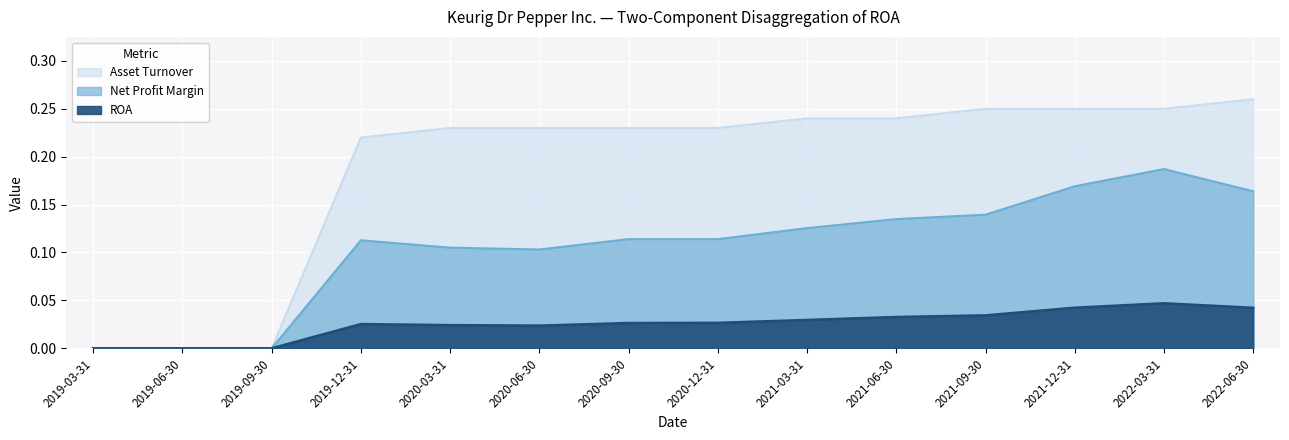

The value of Net Profit Margin at 2022-03-31 is 0.2. True or false?

True